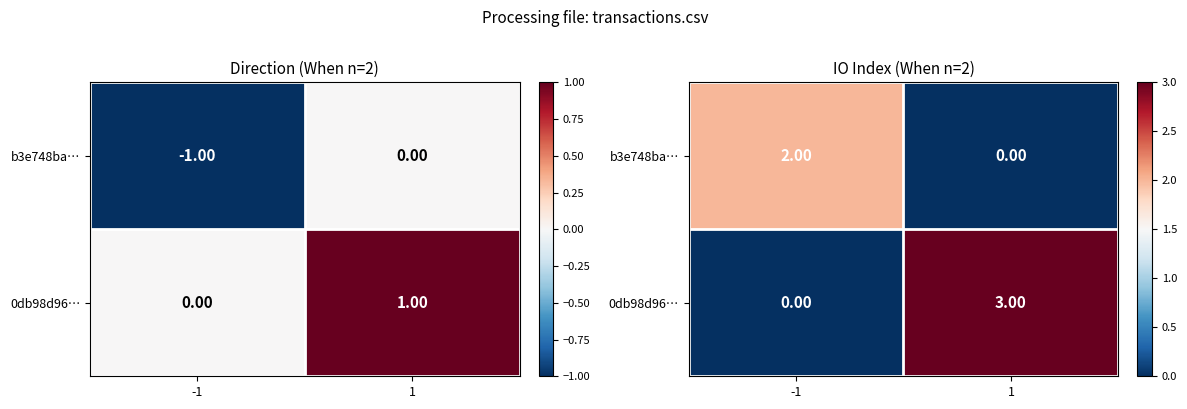

Which series changed the most between -1 and 1?

0db98d96…